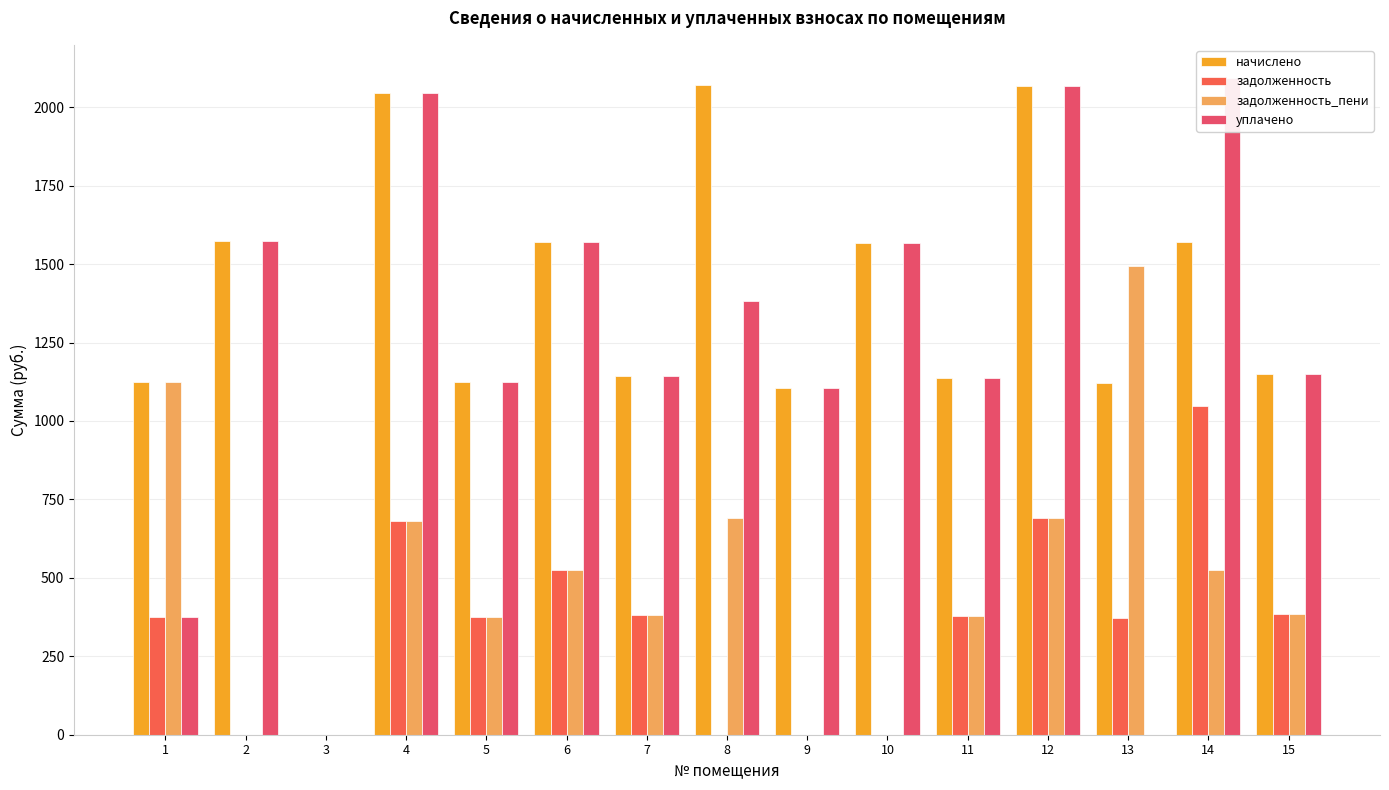

True or false: задолженность has a value of 201.5 at 11.

False